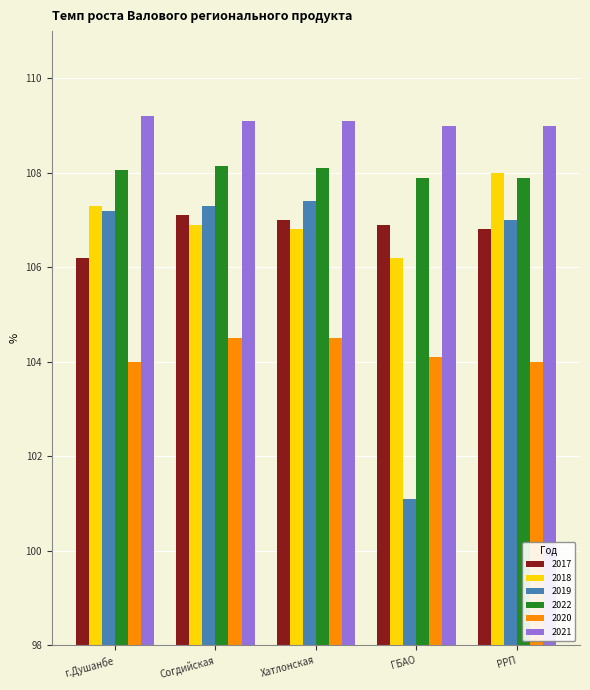

What is the average value of the 2017 series?

106.8